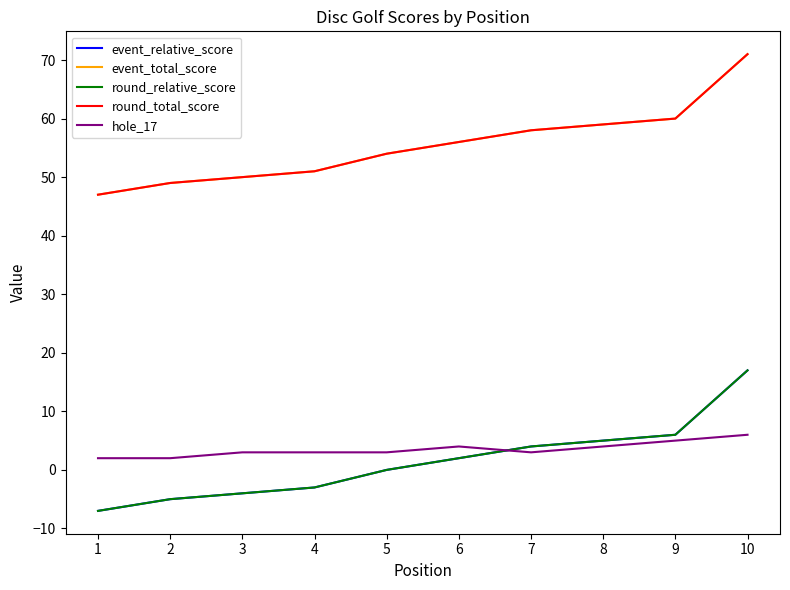

How many lines are shown in the chart?

5